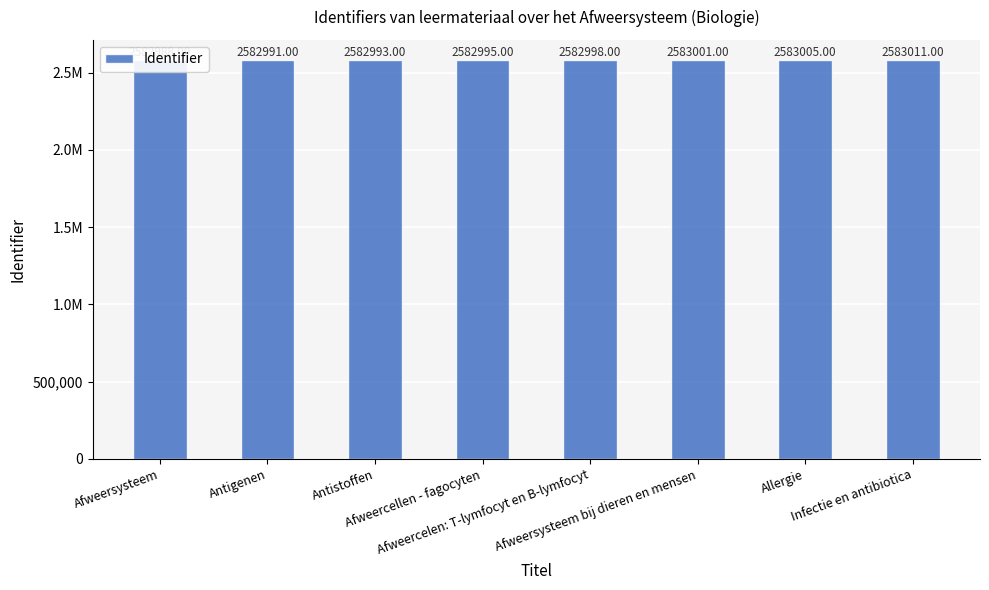

How many data points are less than 2582998?

4